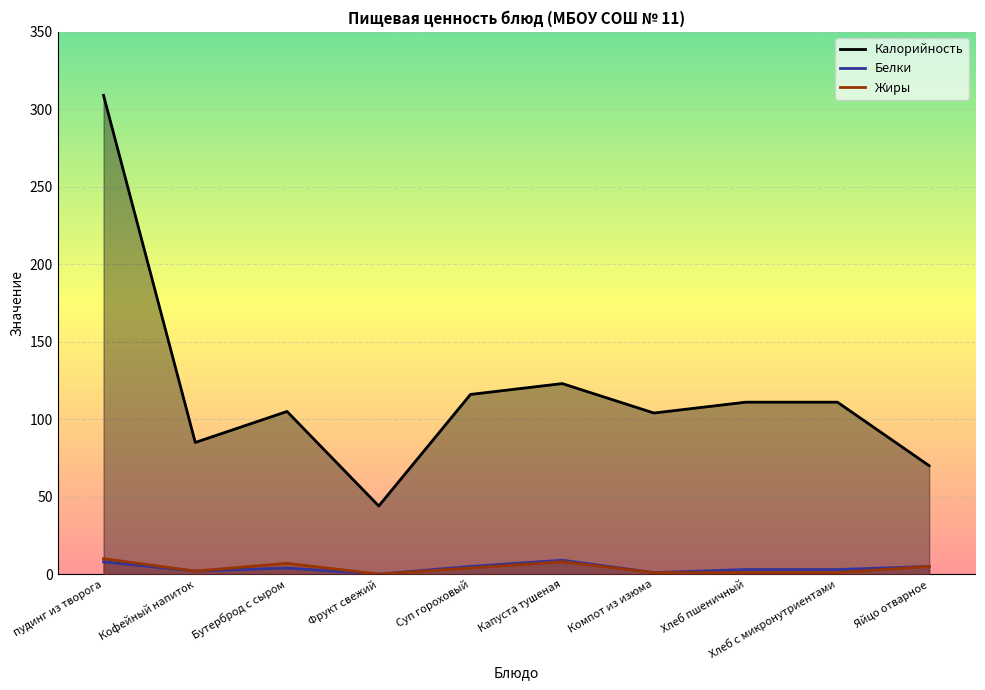

The value of Белки at Хлеб пшеничный is 2. True or false?

False